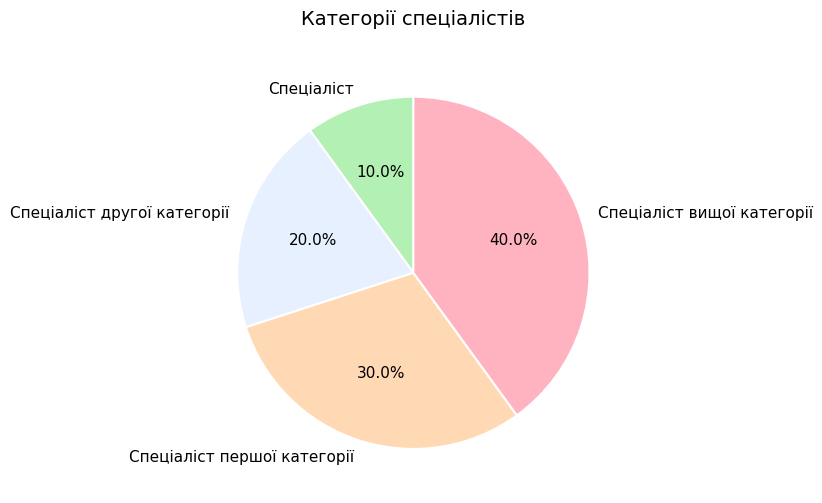

Between Спеціаліст вищої категорії and Спеціаліст другої категорії, which is larger?

Спеціаліст вищої категорії